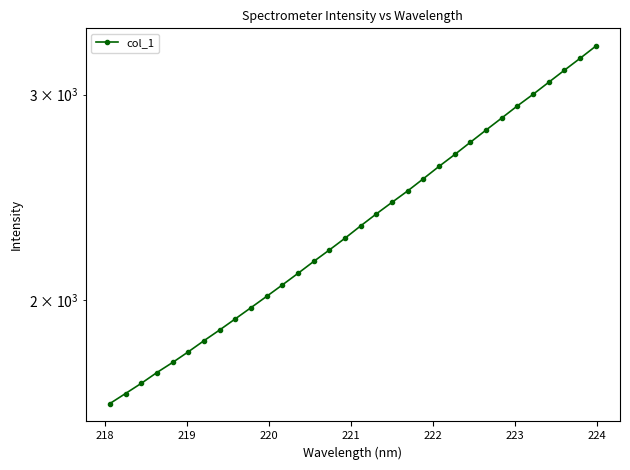

What is the minimum value shown in the chart?

1632.1